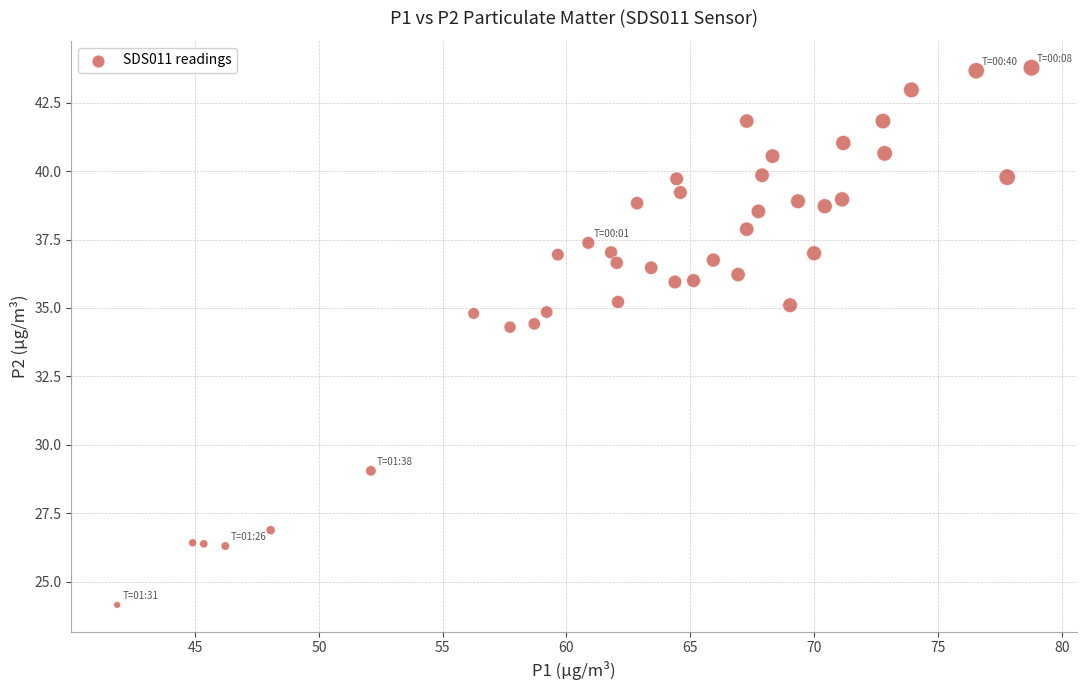

What is the range of X values (max minus min)?

36.9